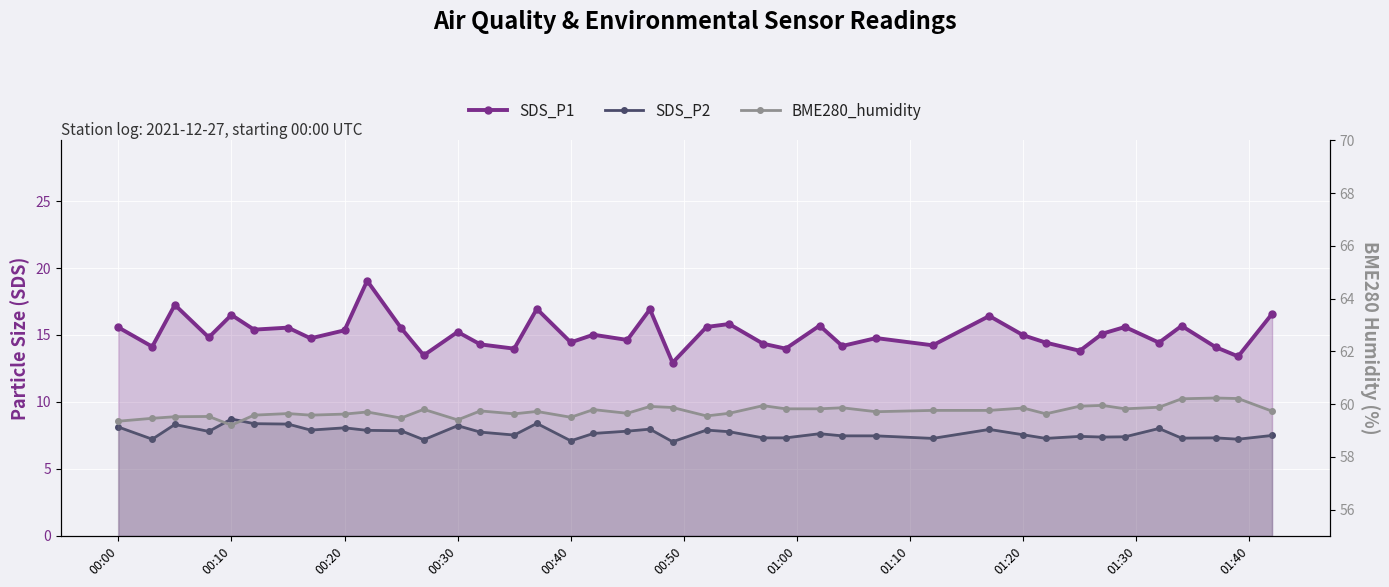

List the series in order of their peak value, lowest first.

SDS_P2, SDS_P1, BME280_humidity